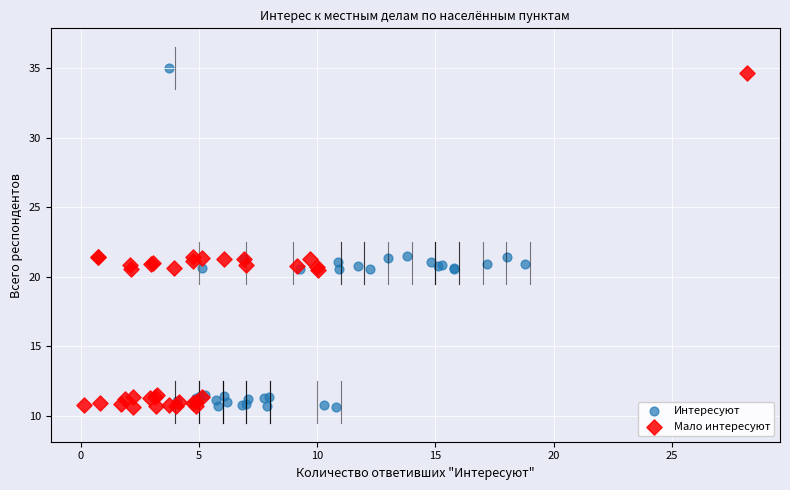

Which series has the largest Y range (max minus min)?

Интересуют